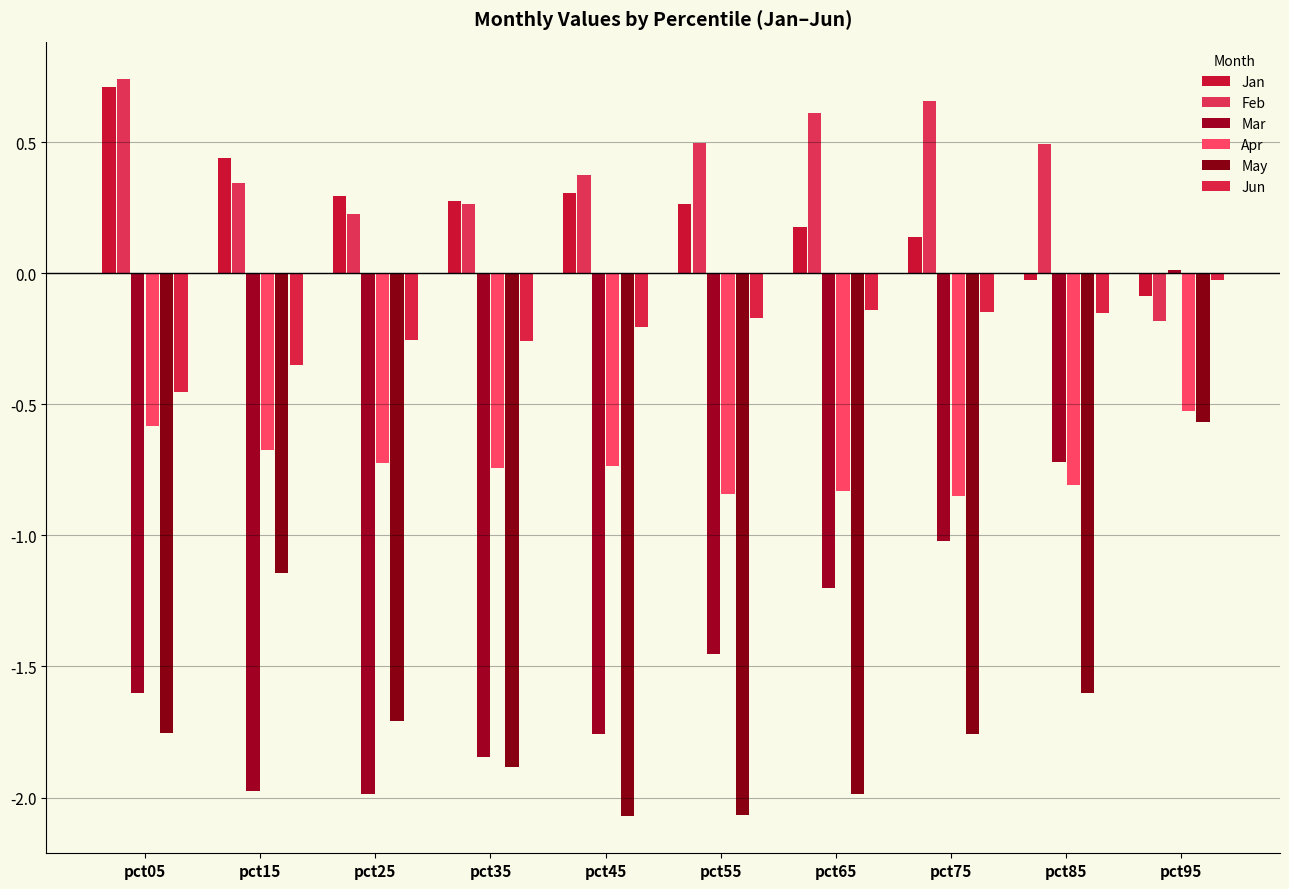

How many series are shown in this chart?

6